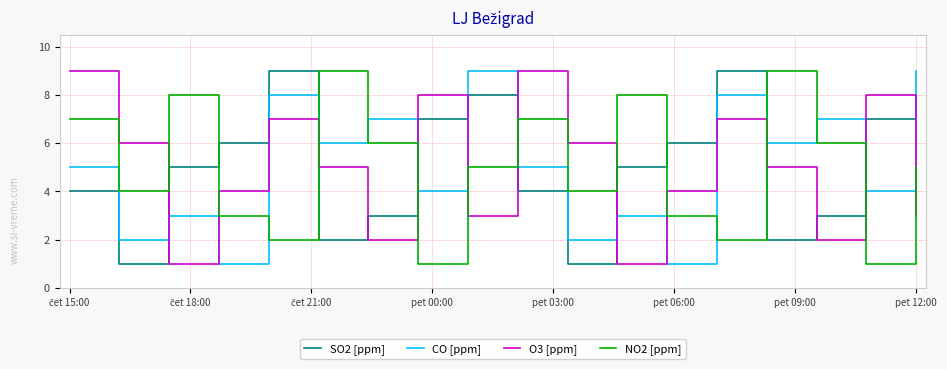

What is the maximum value shown in the chart?

9